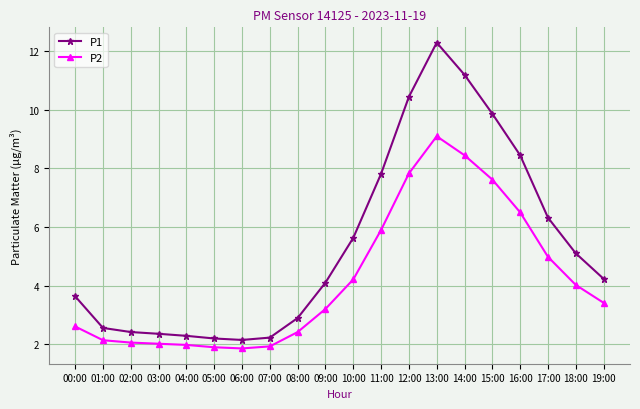

Where does the P1 series first go above 4?

09:00